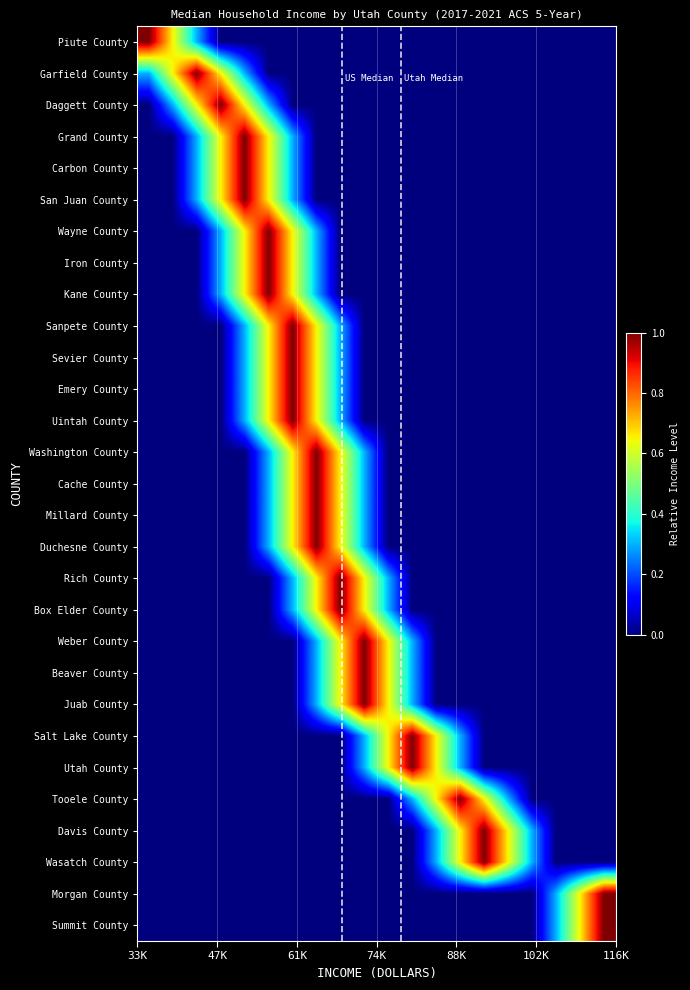

List the series in order of their peak value, lowest first.

Piute County, Garfield County, Daggett County, Grand County, Carbon County, San Juan County, Wayne County, Iron County, Kane County, Sanpete County, Sevier County, Emery County, Uintah County, Washington County, Cache County, Millard County, Duchesne County, Rich County, Box Elder County, Weber County, Beaver County, Juab County, Salt Lake County, Utah County, Tooele County, Davis County, Wasatch County, Morgan County, Summit County